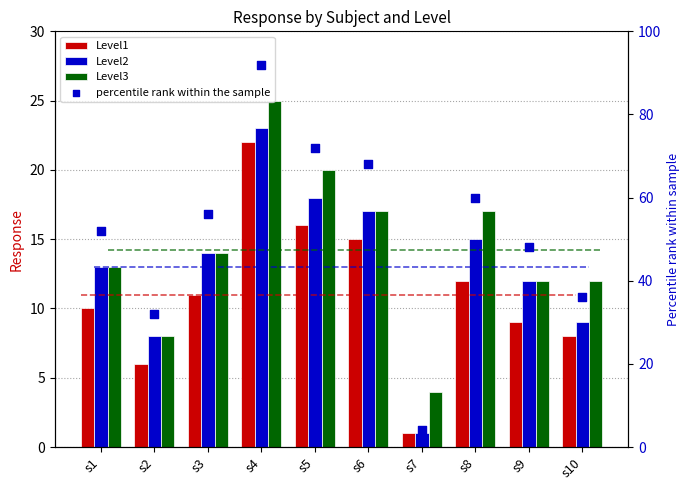

Which series reaches the maximum Y coordinate?

percentile rank within the sample